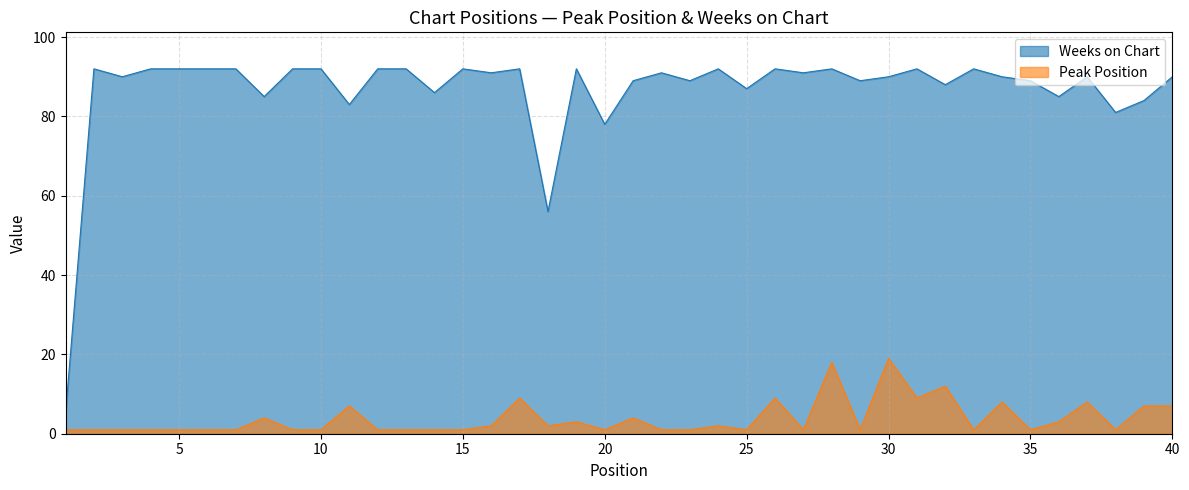

Count the number of data series in this chart.

2